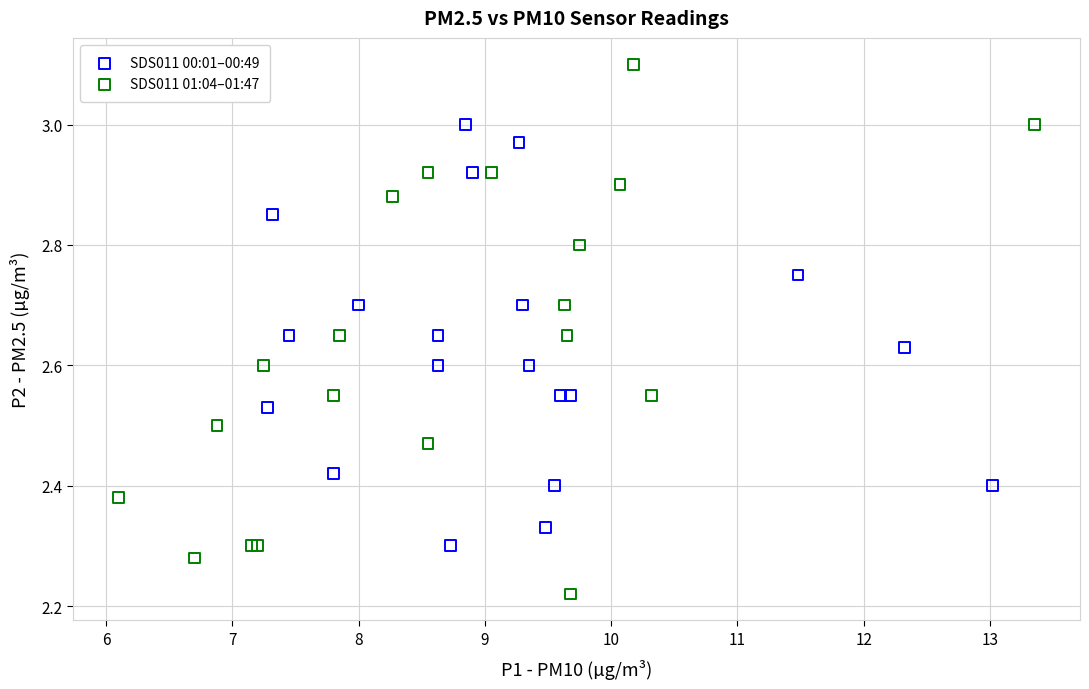

Which series reaches the maximum Y coordinate?

SDS011 01:04–01:47